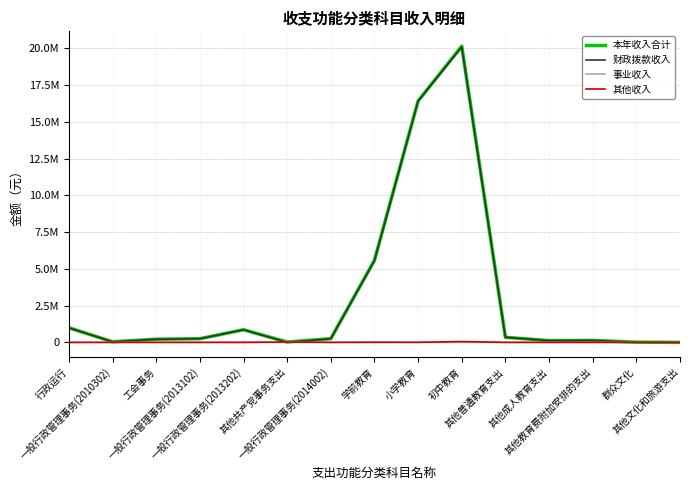

Rank the series at 工会事务 from lowest to highest value.

事业收入, 其他收入, 本年收入合计, 财政拨款收入